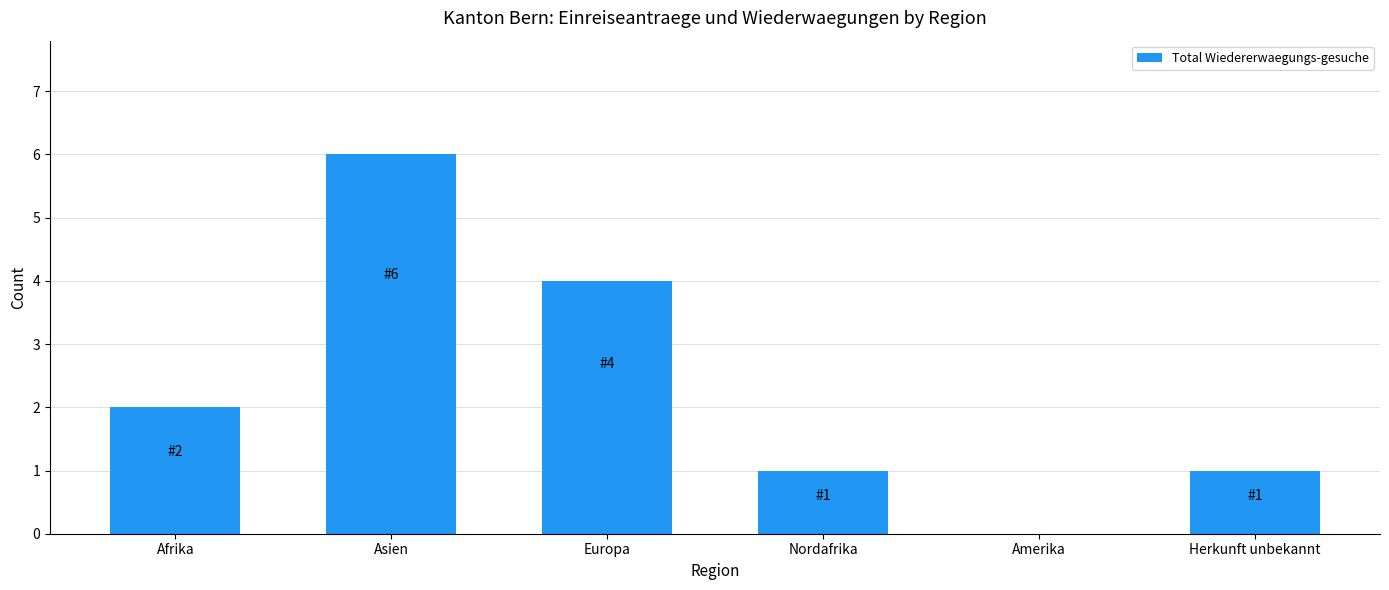

How many values are between 1 and 4?

4